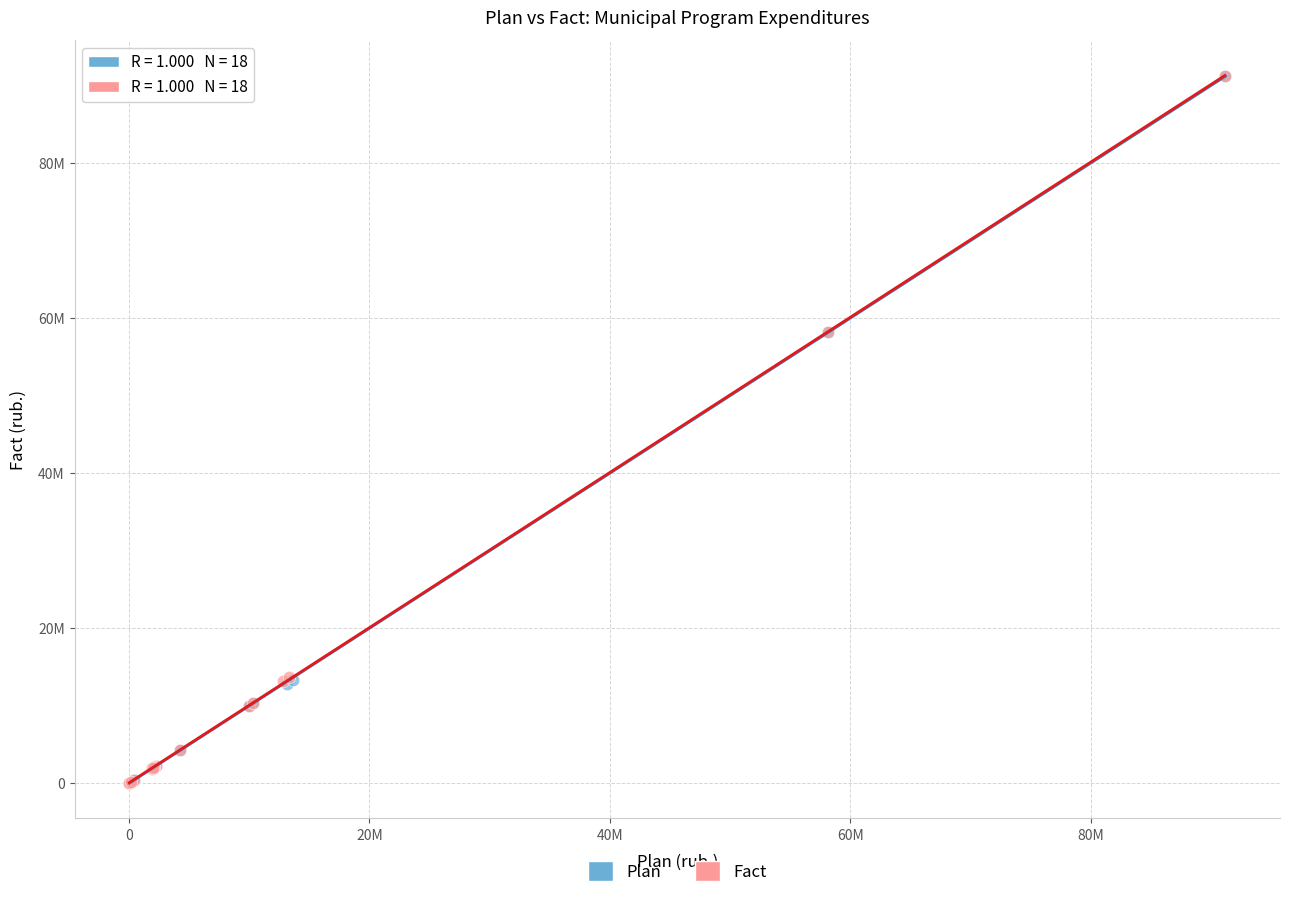

Which series has the widest spread of Y values?

Fact